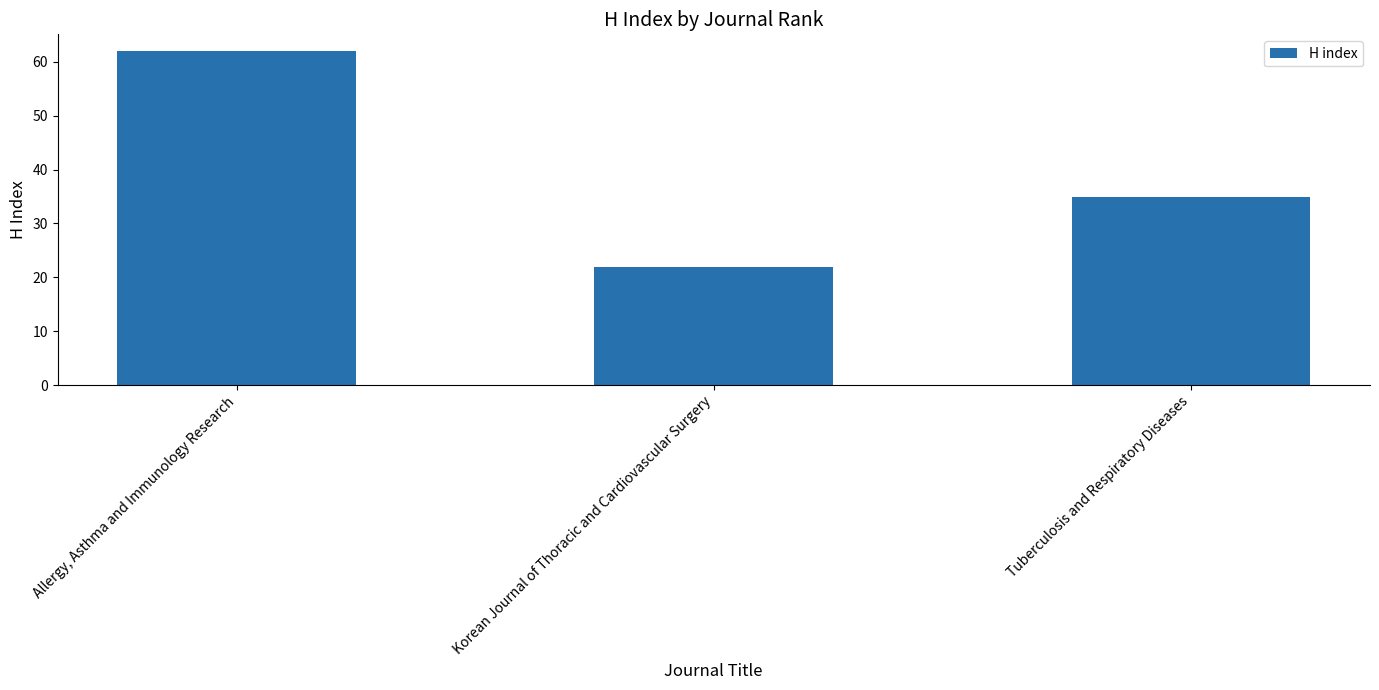

What is the label of the 3rd bar from the right?

Allergy, Asthma and Immunology Research